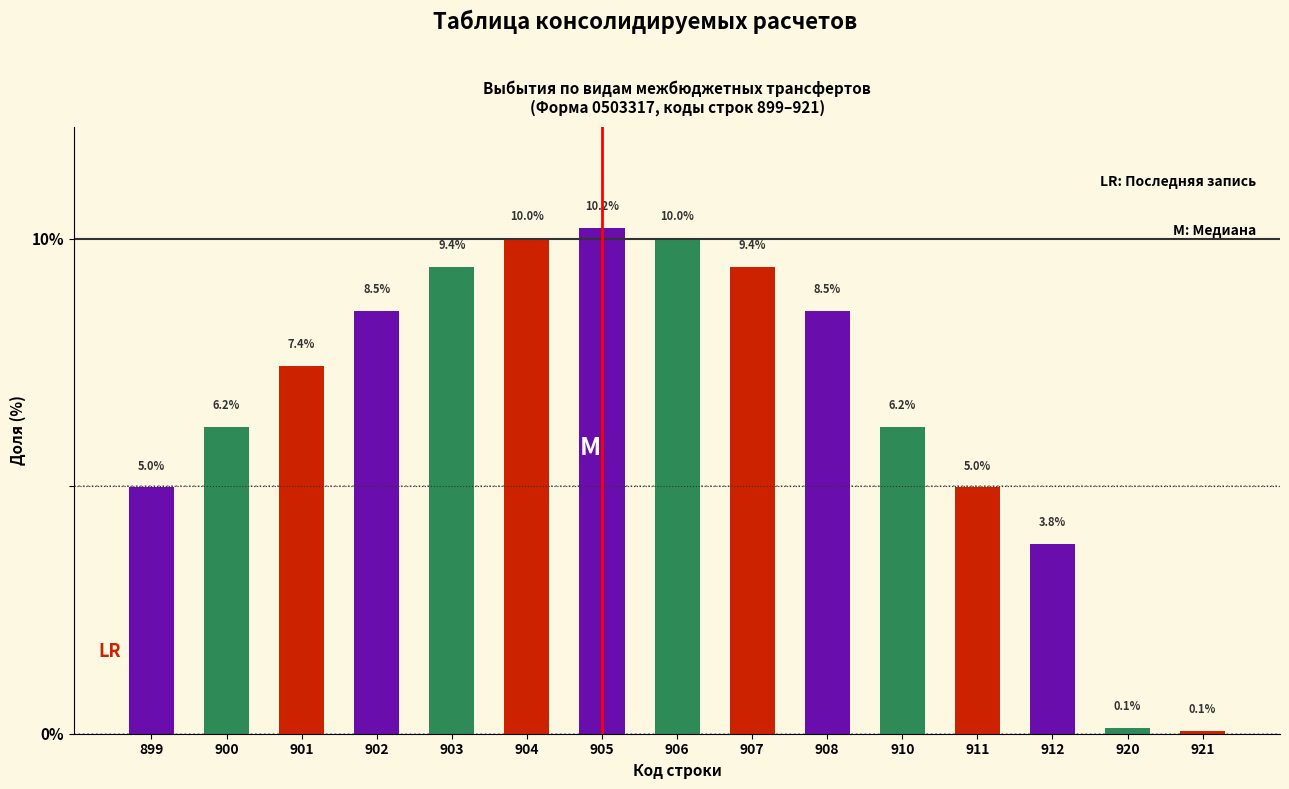

Reading left to right, list all the values displayed in this chart.

899=5.0	900=6.2	901=7.4	902=8.5	903=9.4	904=10.0	905=10.2	906=10.0	907=9.4	908=8.5	910=6.2	911=5.0	912=3.8	920=0.1	921=0.1